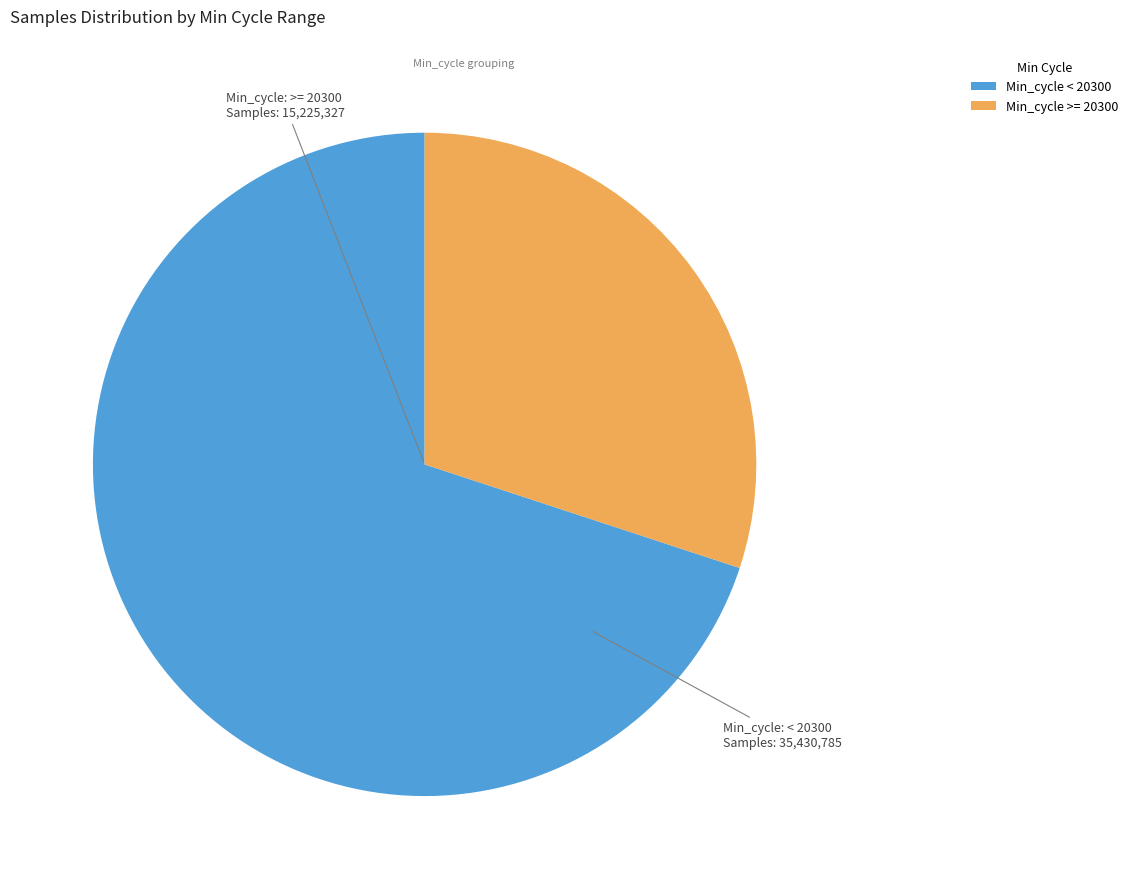

Is there any slice that represents more than half of the pie?

Yes